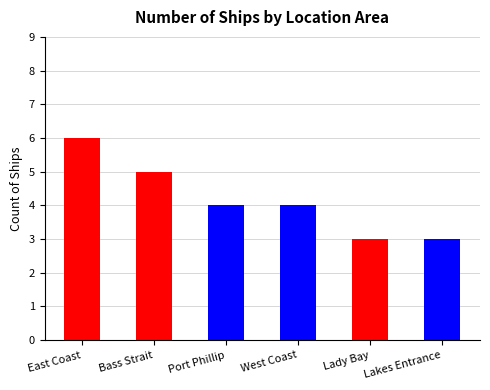

Between West Coast and Lakes Entrance, which is larger?

West Coast